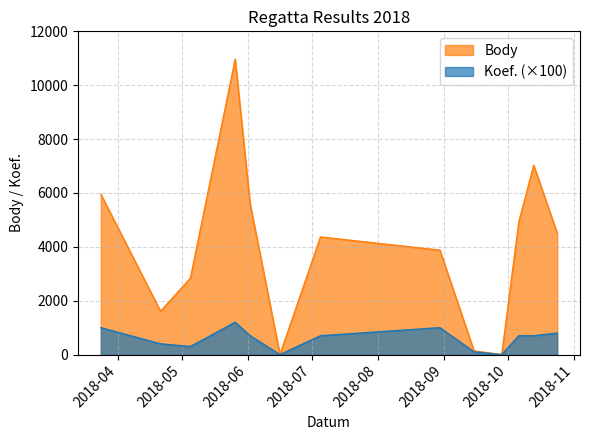

At which category does Body reach its first local valley?

2018-04-21